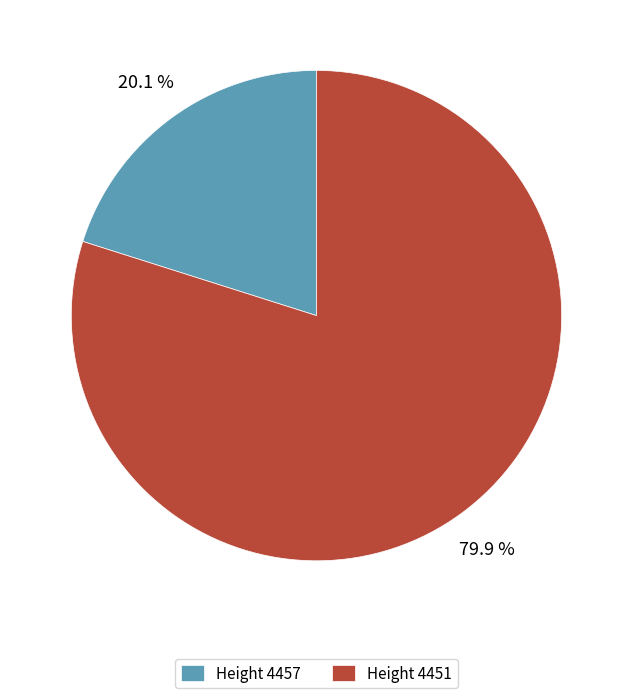

Which slice is the smallest?

Height 4457